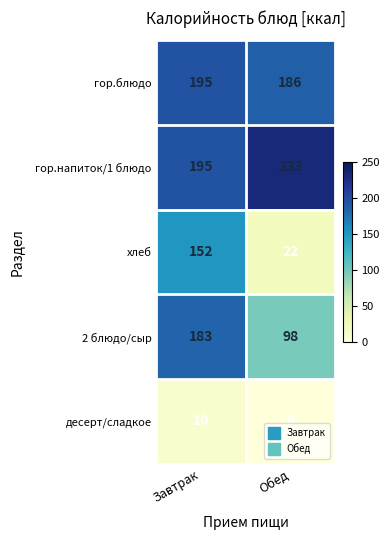

Is it true that 2 блюдо/сыр equals 106 at Завтрак?

False